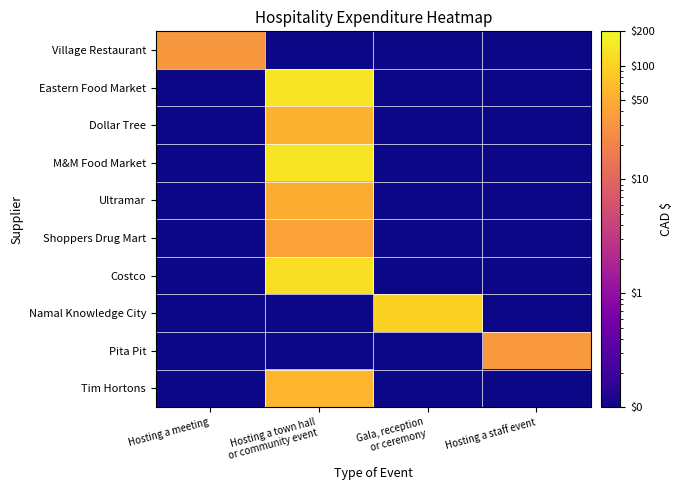

Reading right to left, extract all data points from this chart.

Village Restaurant: Hosting a staff event=0.1	Gala, reception
or ceremony=0.1	Hosting a town hall
or community event=0.1	Hosting a meeting=32.0
Eastern Food Market: Hosting a staff event=0.1	Gala, reception
or ceremony=0.1	Hosting a town hall
or community event=139.3	Hosting a meeting=0.1
Dollar Tree: Hosting a staff event=0.1	Gala, reception
or ceremony=0.1	Hosting a town hall
or community event=54.2	Hosting a meeting=0.1
M&M Food Market: Hosting a staff event=0.1	Gala, reception
or ceremony=0.1	Hosting a town hall
or community event=137.9	Hosting a meeting=0.1
Ultramar: Hosting a staff event=0.1	Gala, reception
or ceremony=0.1	Hosting a town hall
or community event=49.7	Hosting a meeting=0.1
Shoppers Drug Mart: Hosting a staff event=0.1	Gala, reception
or ceremony=0.1	Hosting a town hall
or community event=40.0	Hosting a meeting=0.1
Costco: Hosting a staff event=0.1	Gala, reception
or ceremony=0.1	Hosting a town hall
or community event=125.9	Hosting a meeting=0.1
Namal Knowledge City: Hosting a staff event=0.1	Gala, reception
or ceremony=100.0	Hosting a town hall
or community event=0.1	Hosting a meeting=0.1
Pita Pit: Hosting a staff event=33.3	Gala, reception
or ceremony=0.1	Hosting a town hall
or community event=0.1	Hosting a meeting=0.1
Tim Hortons: Hosting a staff event=0.1	Gala, reception
or ceremony=0.1	Hosting a town hall
or community event=59.6	Hosting a meeting=0.1